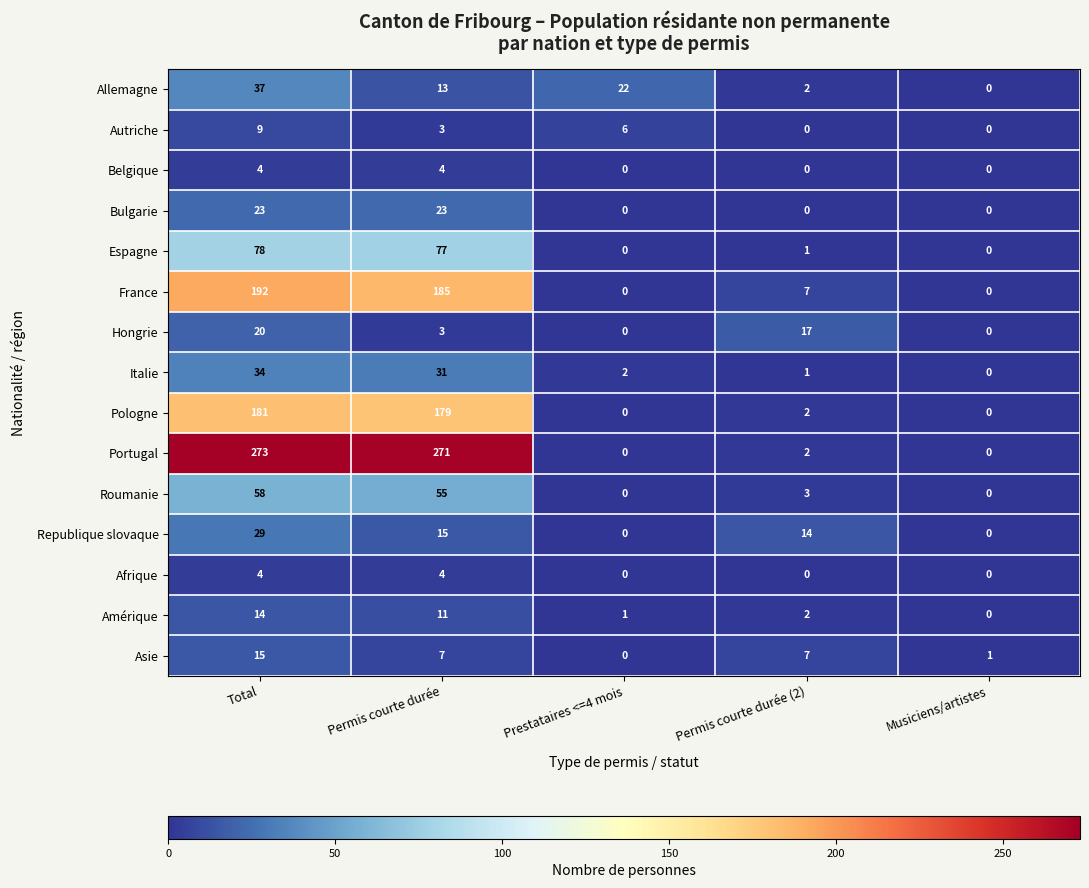

The value of Autriche at Permis courte durée (2) is 3. True or false?

False